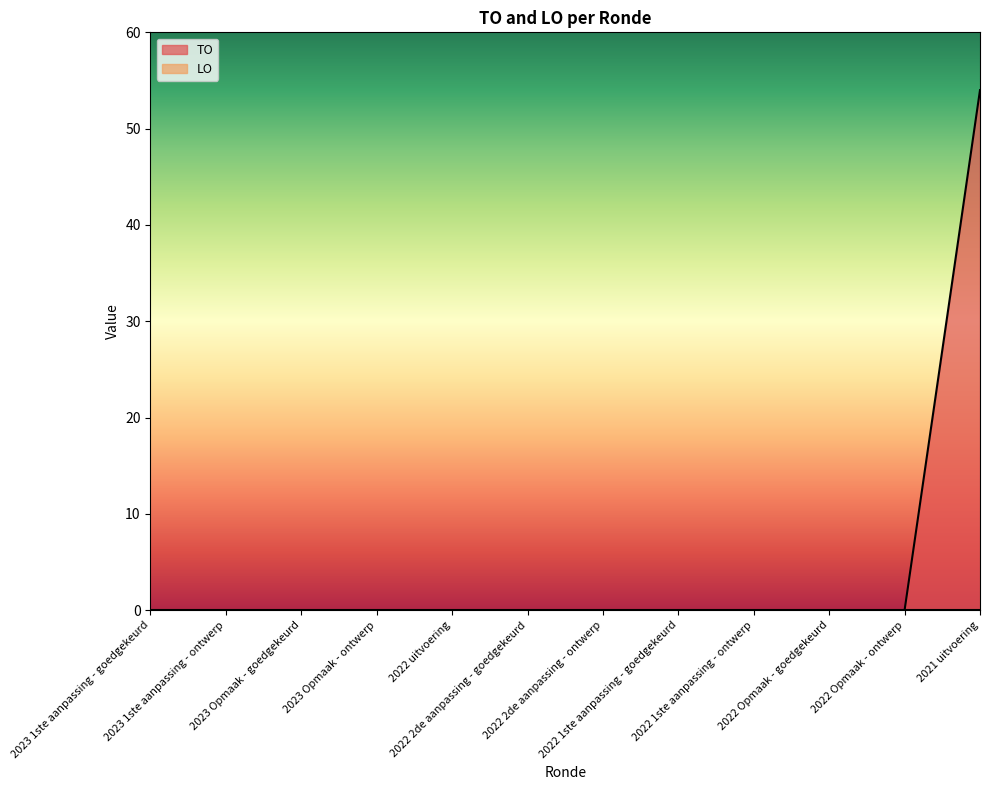

Where is the data nearest to the value 27?

2023 1ste aanpassing - goedgekeurd